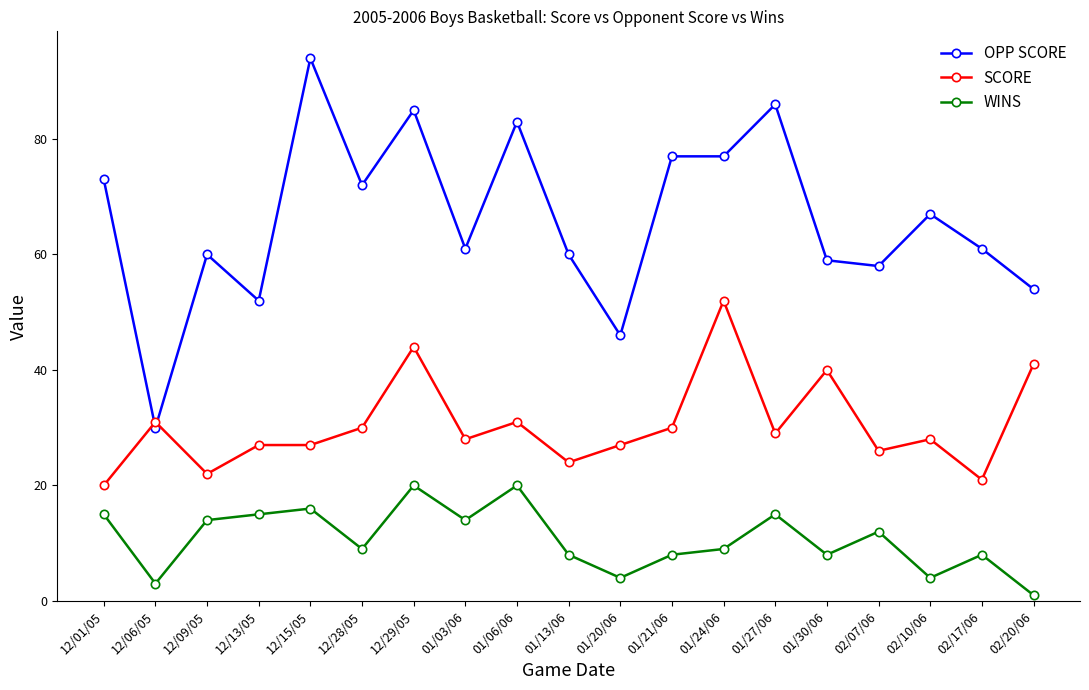

What is the difference between the SCORE values at 02/17/06 and 12/28/05?

9